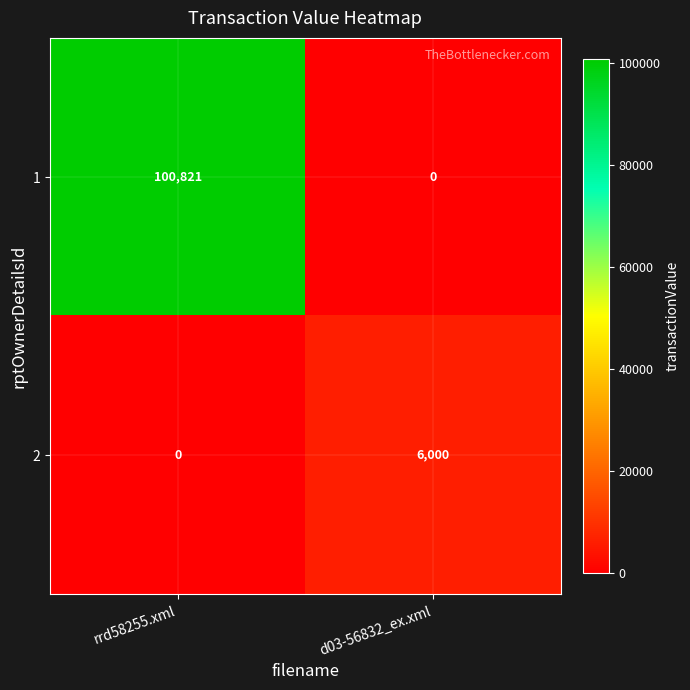

What is the spread (max minus min) of values at rrd58255.xml?

100821